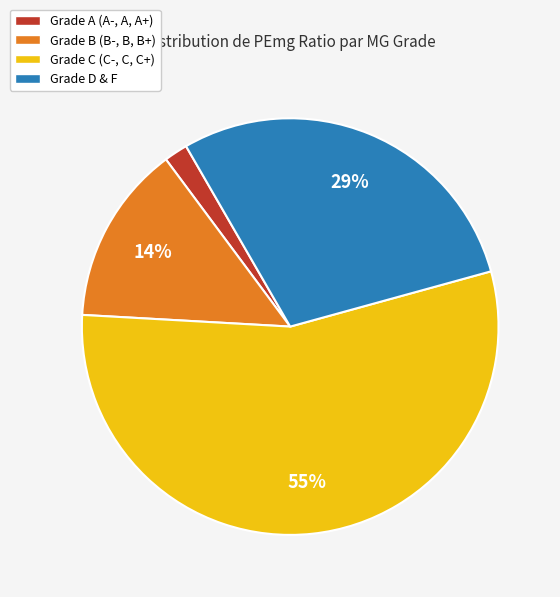

What is the largest slice in the pie chart?

Grade C (C-, C, C+)